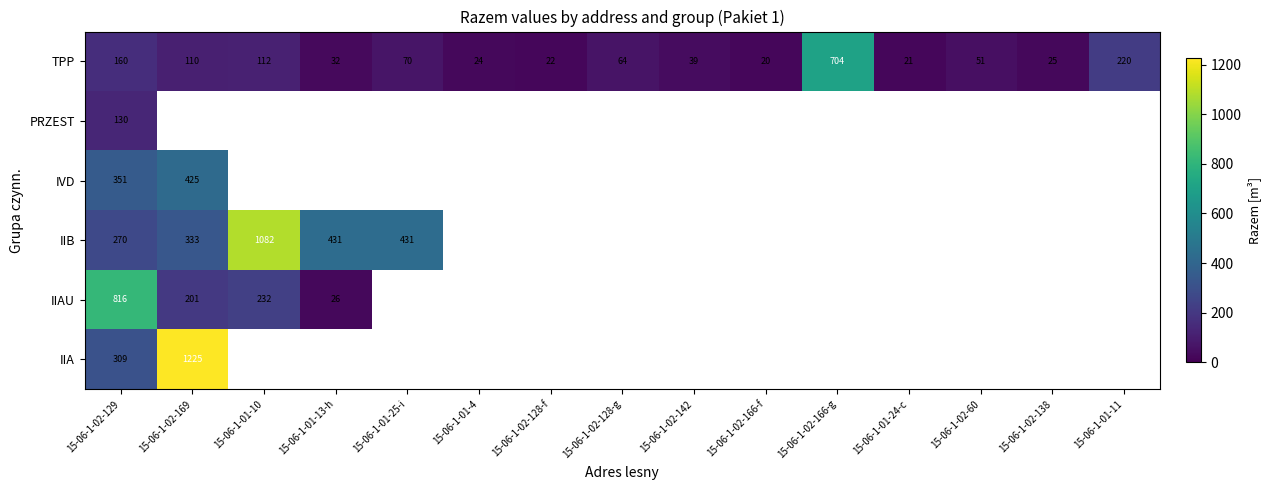

The value of PRZEST at 15-06-1-02-129 is 39. True or false?

False